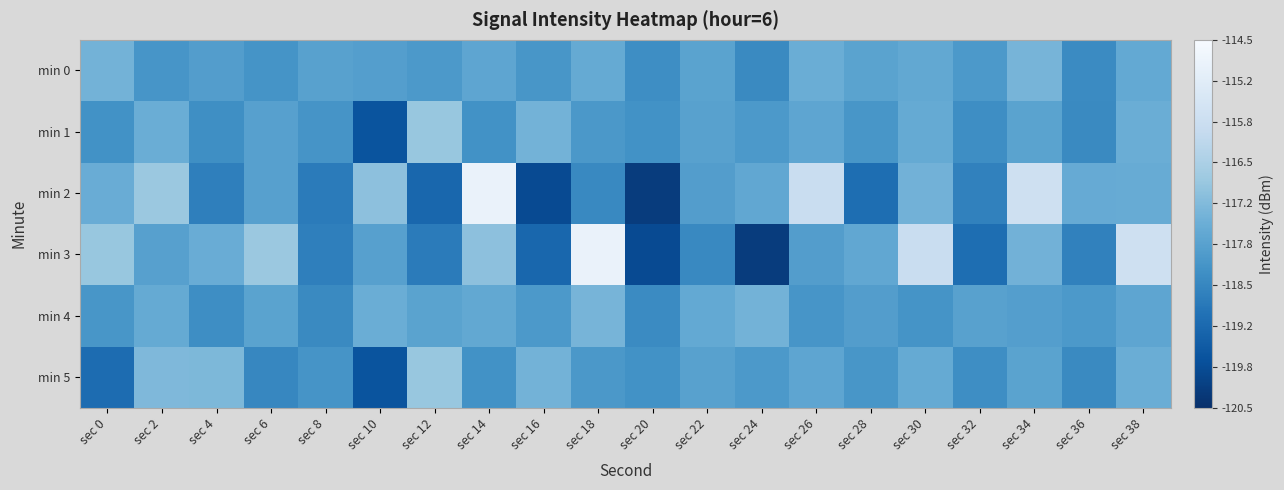

Which label corresponds to the smallest value in the chart?

sec 20